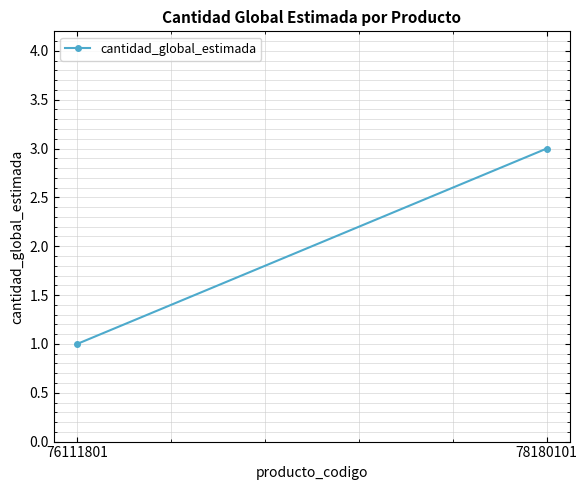

What is the value of the 1st point from the left?

1